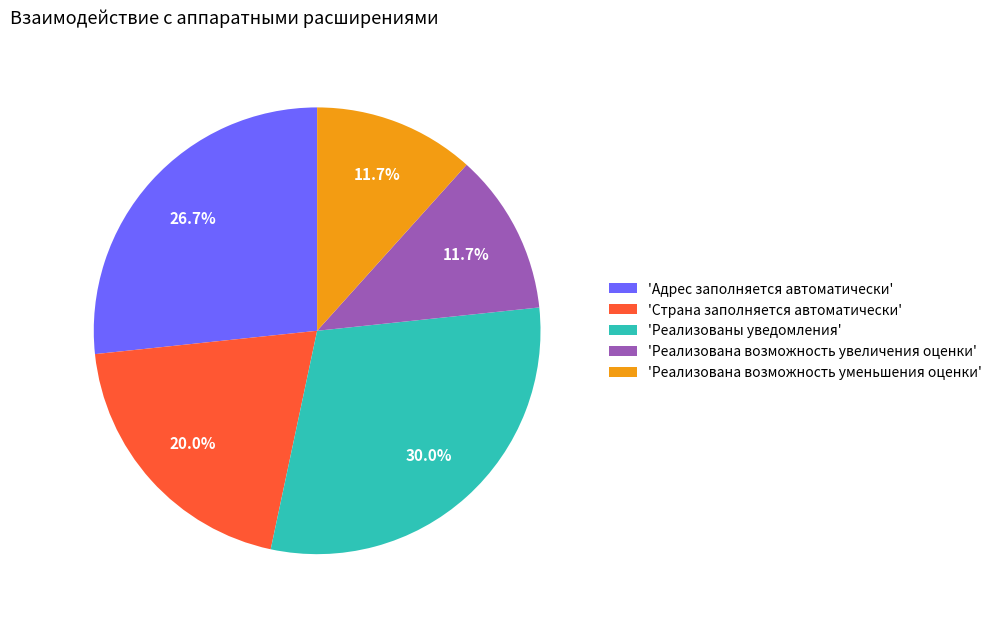

How many slices are in this pie chart?

5